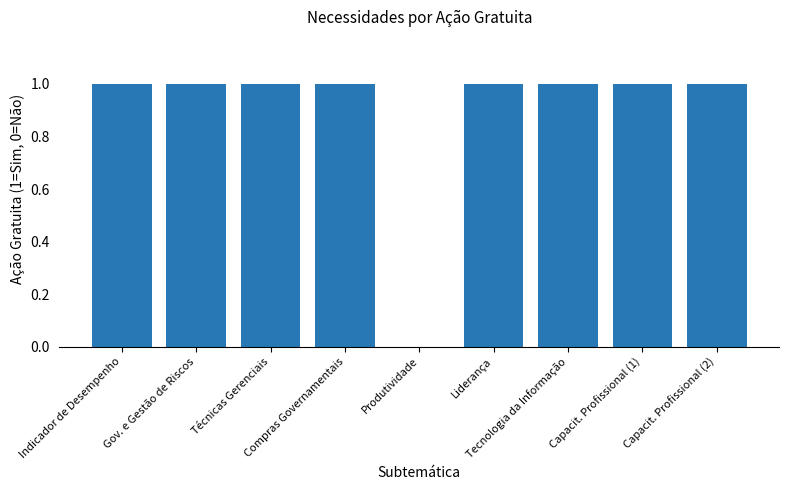

What is the sum of all values?

8